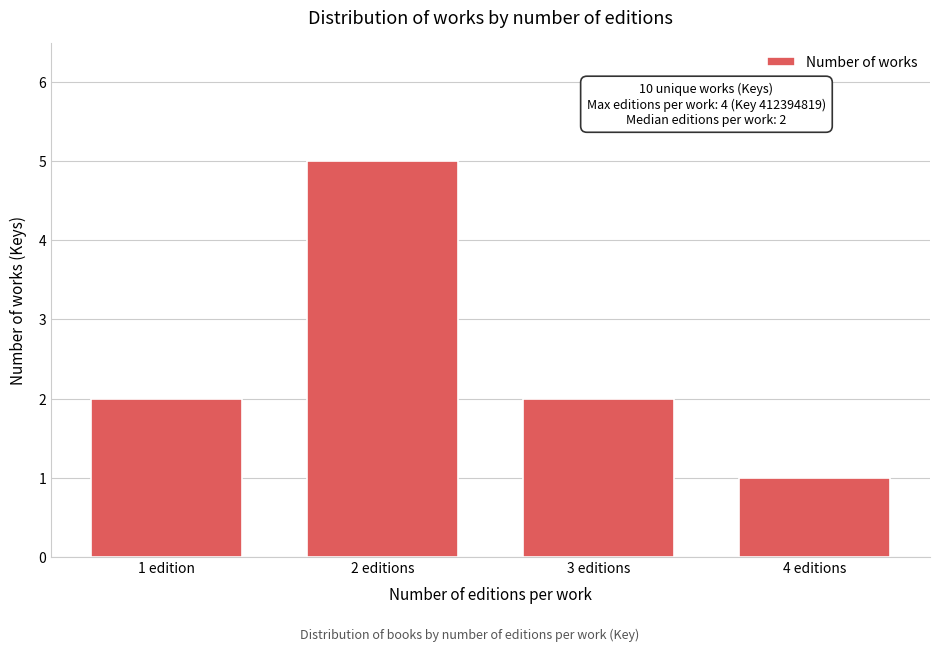

Reading right to left, list all the values displayed in this chart.

1	2	5	2